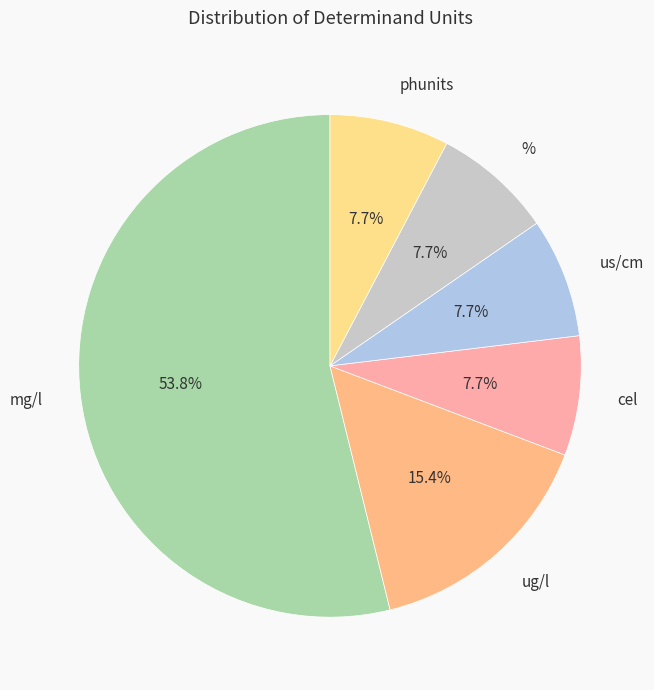

Between phunits and mg/l, which is larger?

mg/l